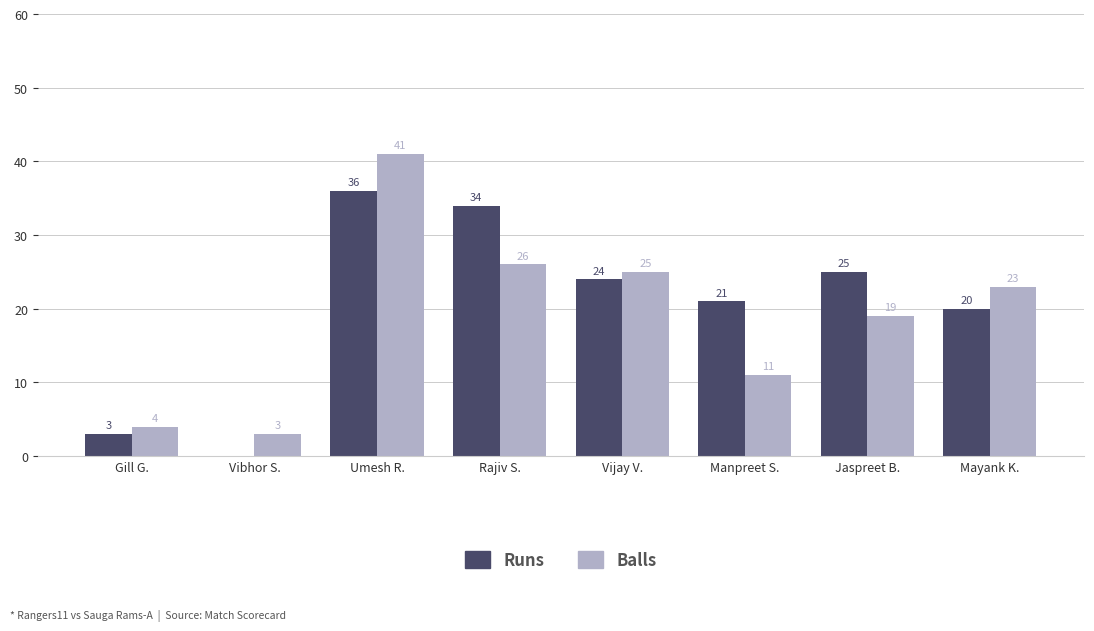

What is the maximum value shown in the chart?

41